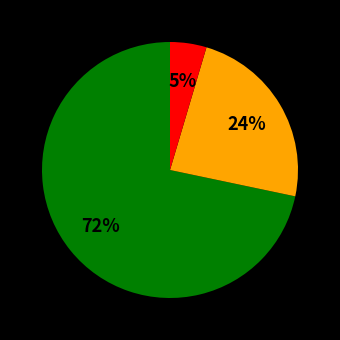

Is there any slice that represents more than half of the pie?

Yes